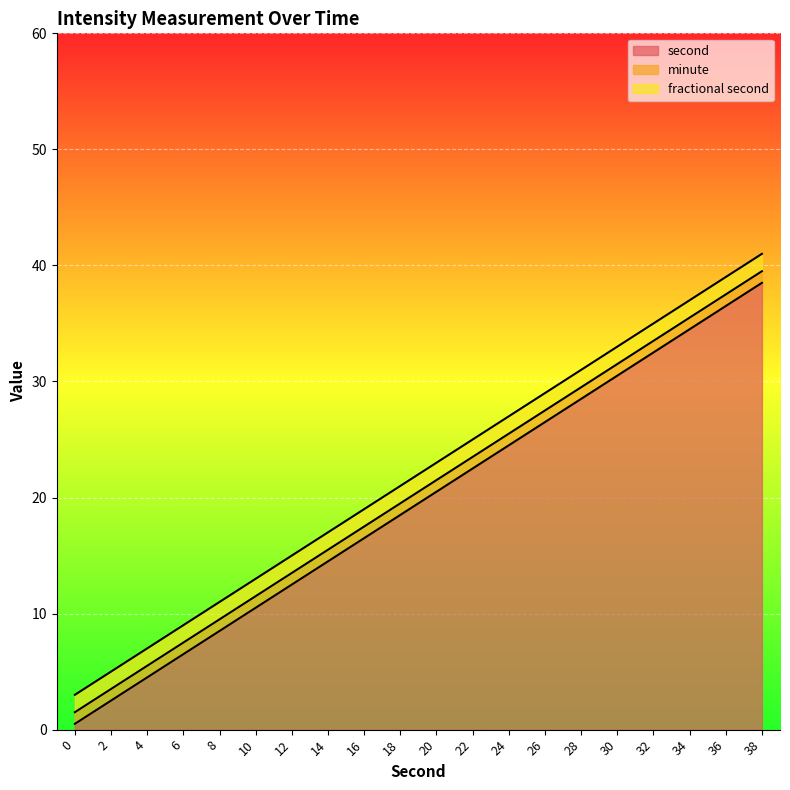

True or false: second has a value of 14.0 at 10.

False